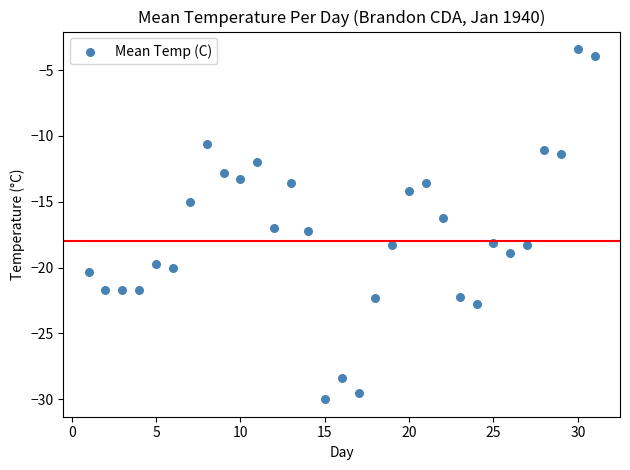

What is the range of X values (max minus min)?

30.0